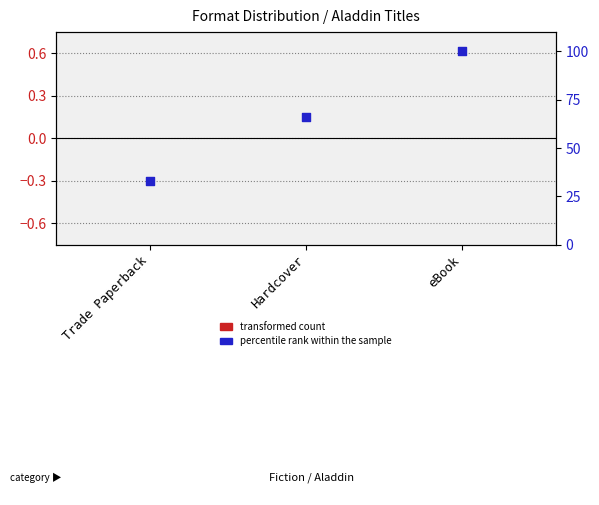

At which category is the sum across all series the highest?

eBook